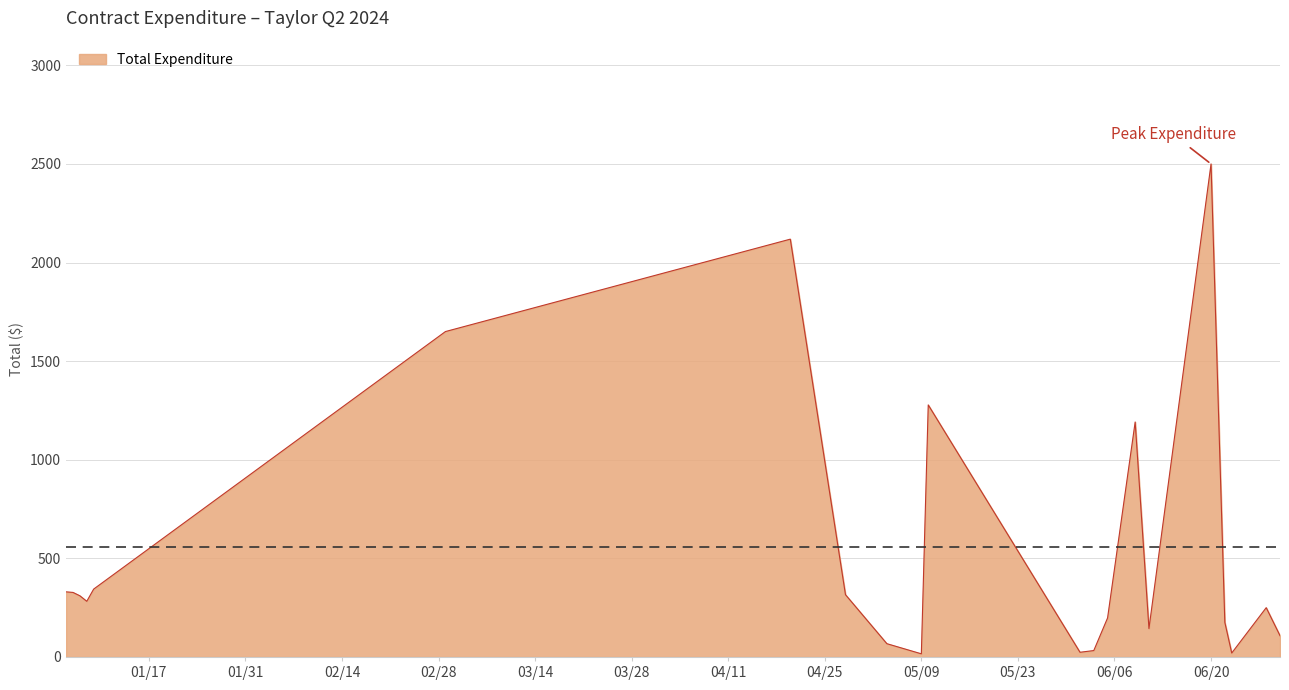

How many lines are shown in the chart?

1